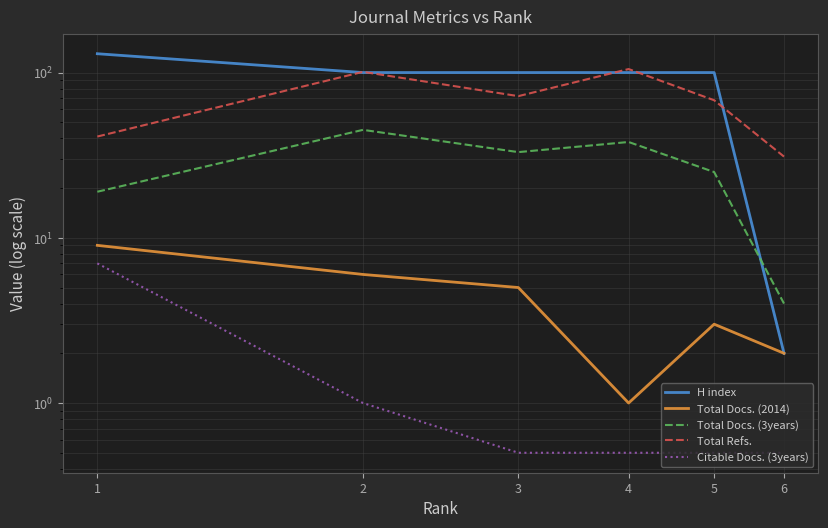

List the series in order of their peak value, highest first.

H index, Total Refs., Total Docs. (3years), Total Docs. (2014), Citable Docs. (3years)